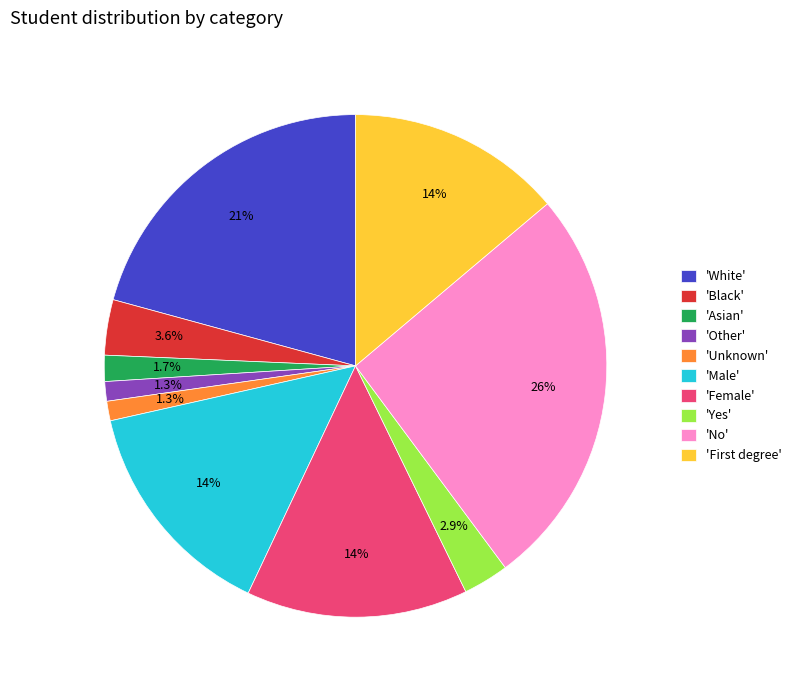

What percentage is NOT represented by 'White'?

79.2%